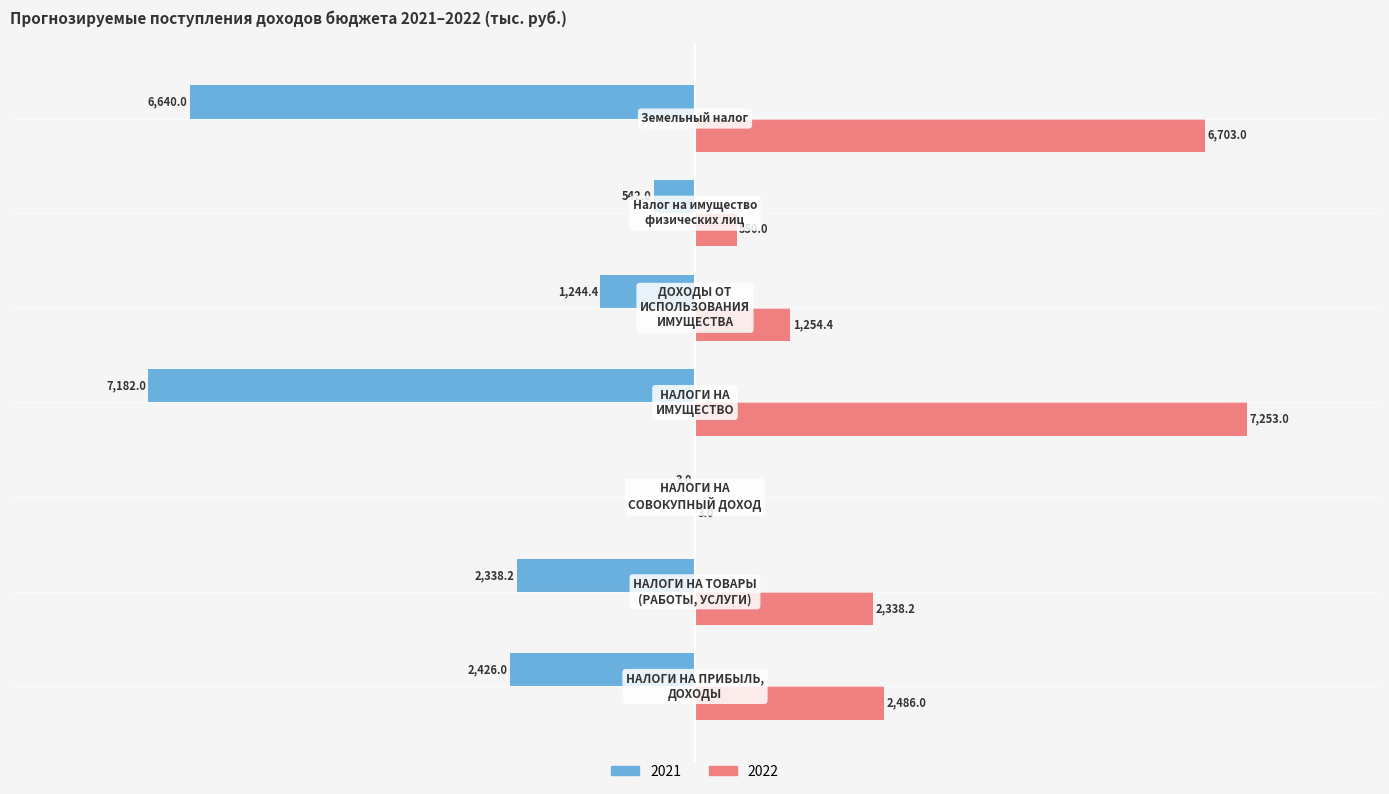

What is the greatest value displayed?

7253.0